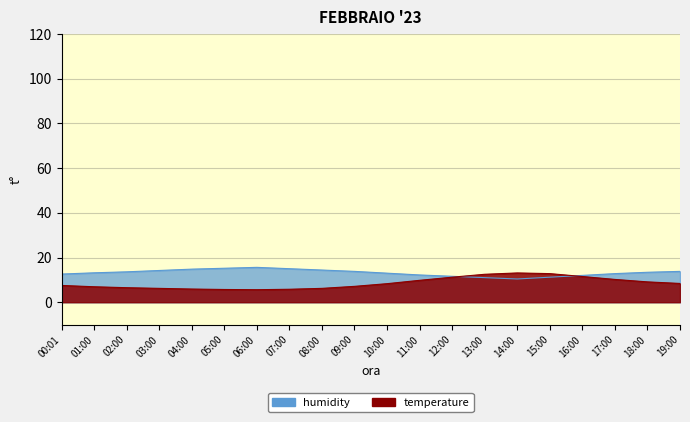

The value of temperature at 08:00 is 4.2. True or false?

False